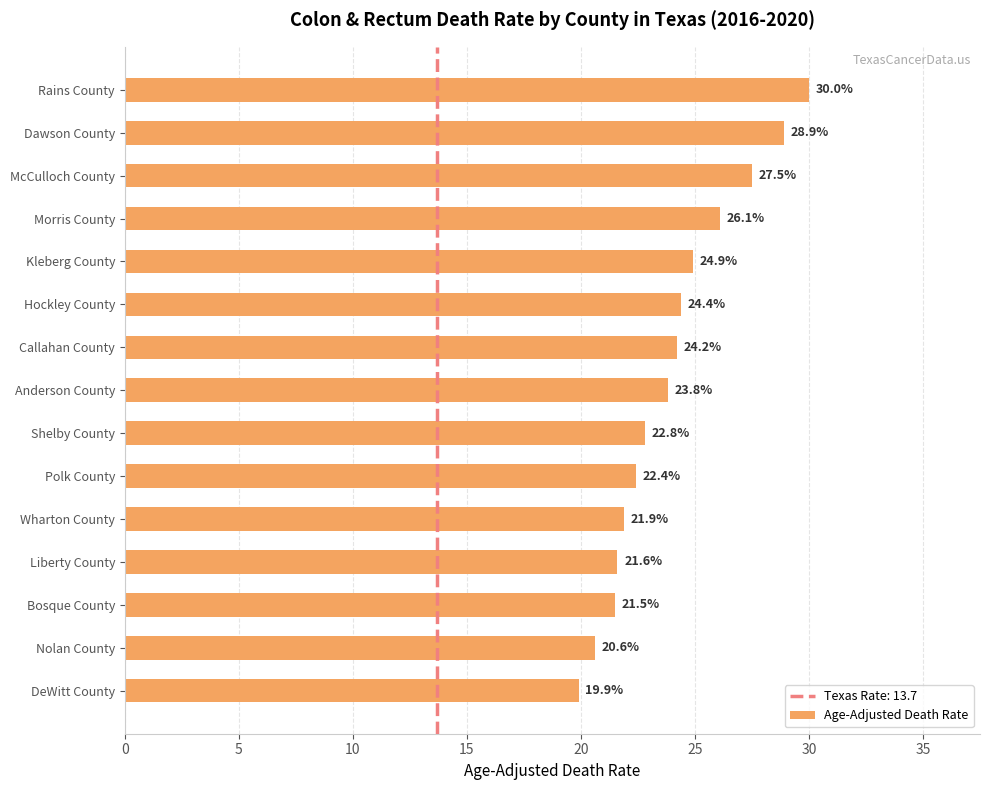

Rank the categories by value from lowest to highest.

DeWitt County, Nolan County, Bosque County, Liberty County, Wharton County, Polk County, Shelby County, Anderson County, Callahan County, Hockley County, Kleberg County, Morris County, McCulloch County, Dawson County, Rains County